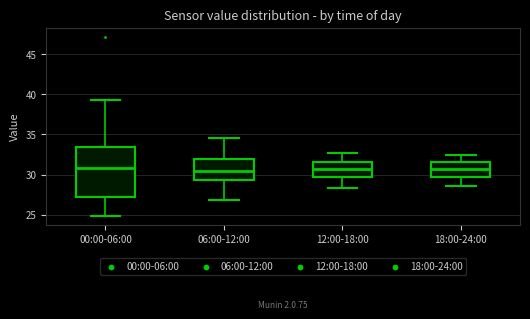

Reading left to right, transcribe this box plot: for each box, give where its median line is, the range the box spans, and where its two whiskers end, as read against the y-axis. The values are not printed on the chart, so give them approximately, as read against the axis.

00:00-06:00: median 31.0, box 27.0 to 33.5, whiskers 25.0 to 39.5
06:00-12:00: median 30.5, box 29.5 to 32.0, whiskers 27.0 to 34.5
12:00-18:00: median 30.5, box 29.5 to 31.5, whiskers 28.5 to 32.5
18:00-24:00: median 30.5, box 29.5 to 31.5, whiskers 28.5 to 32.5